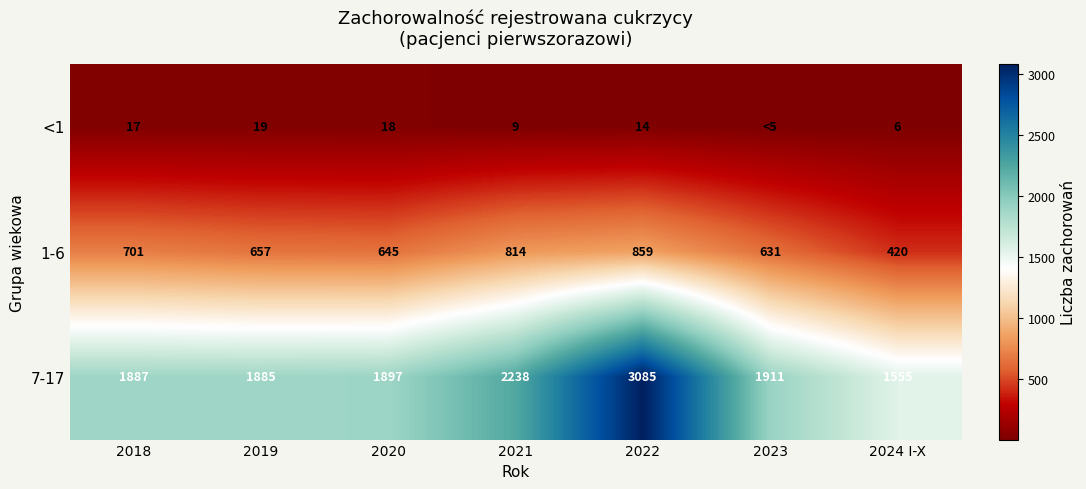

How many series are shown in this chart?

3